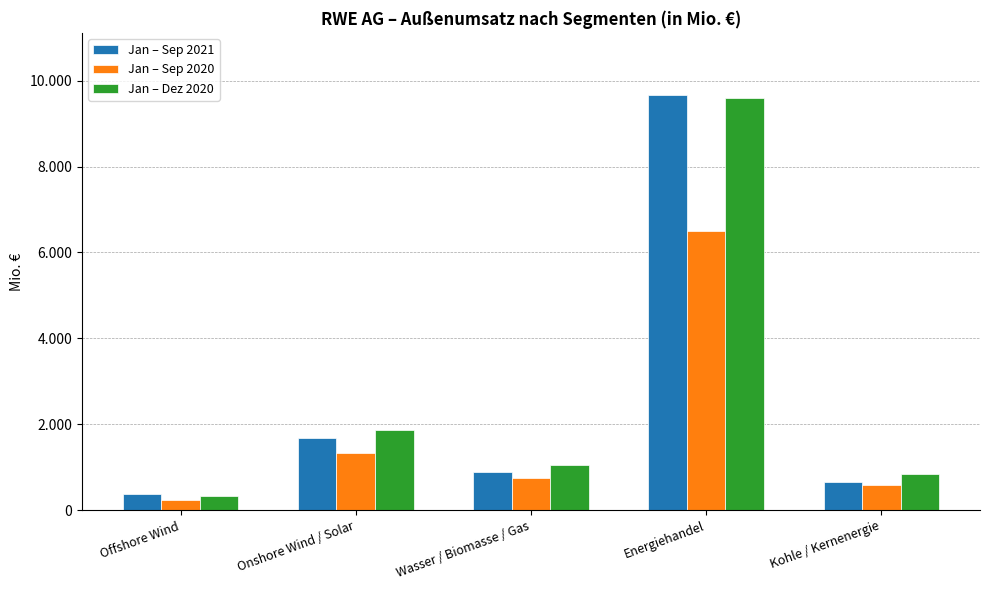

What are all the series names shown in the legend?

Jan – Sep 2021, Jan – Sep 2020, Jan – Dez 2020